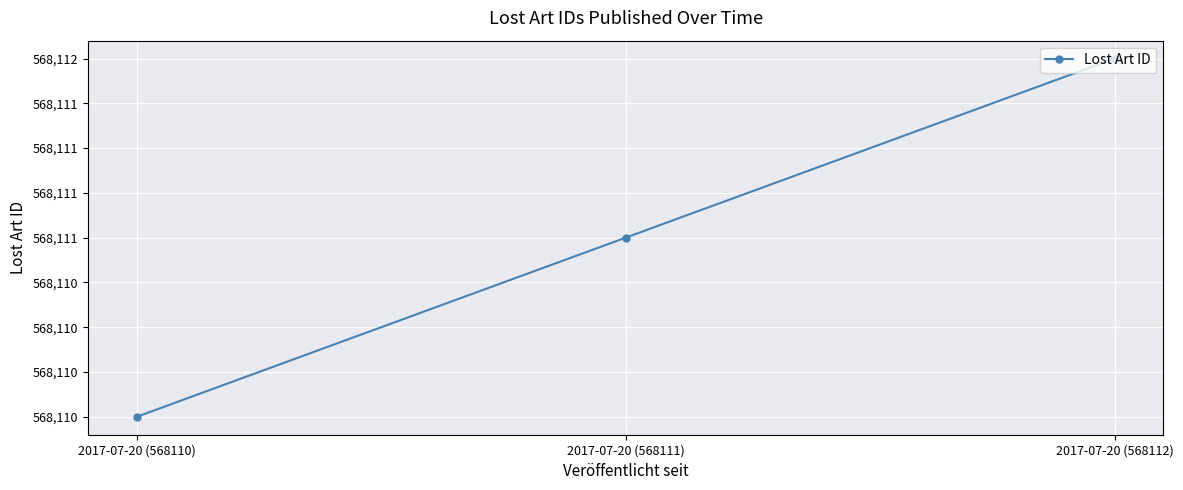

What is the approximate value at 2017-07-20 (568111)?

568111